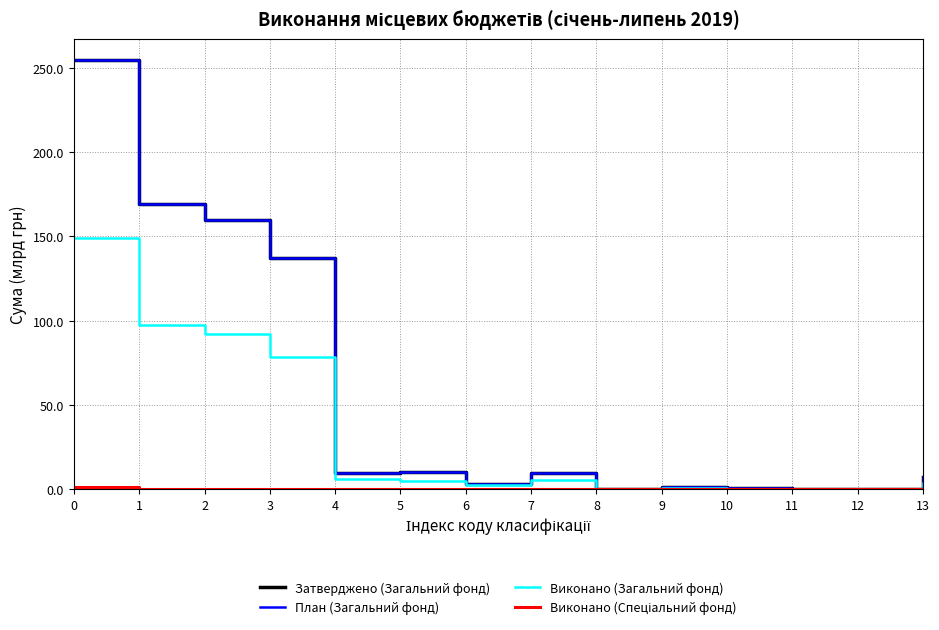

What is the maximum value shown in the chart?

254.5